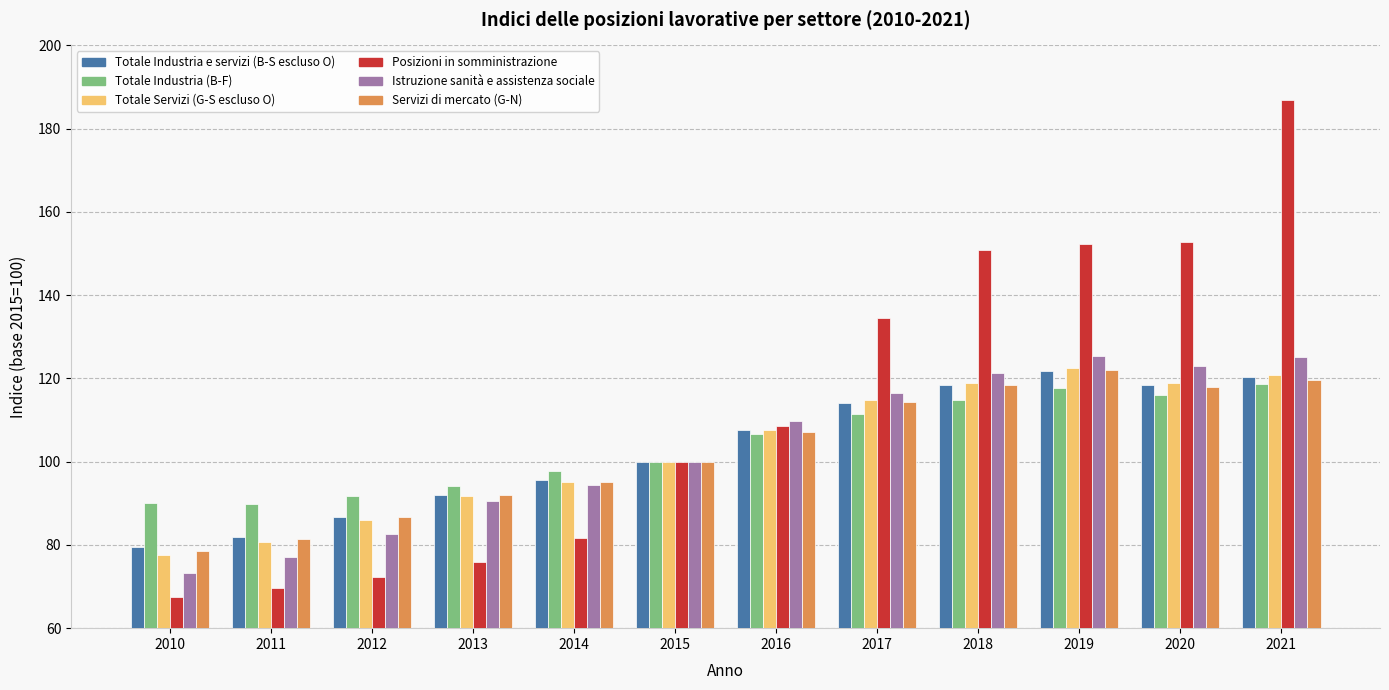

What is the difference between the second highest and second lowest values in the Posizioni in somministrazione series?

83.1